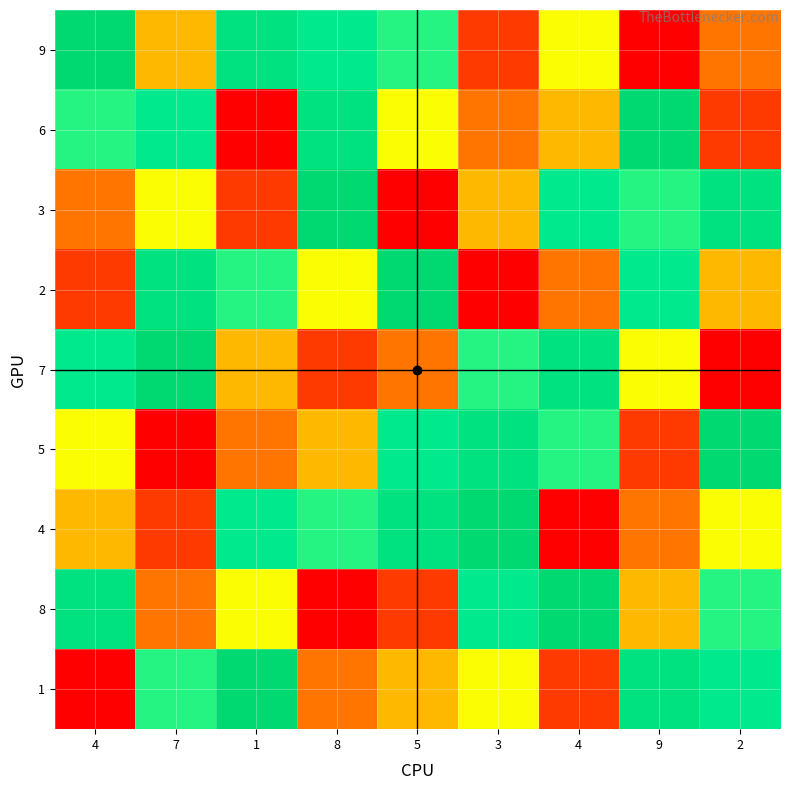

List the series in order of their peak value, highest first.

9, 6, 3, 2, 7, 5, 4, 8, 1